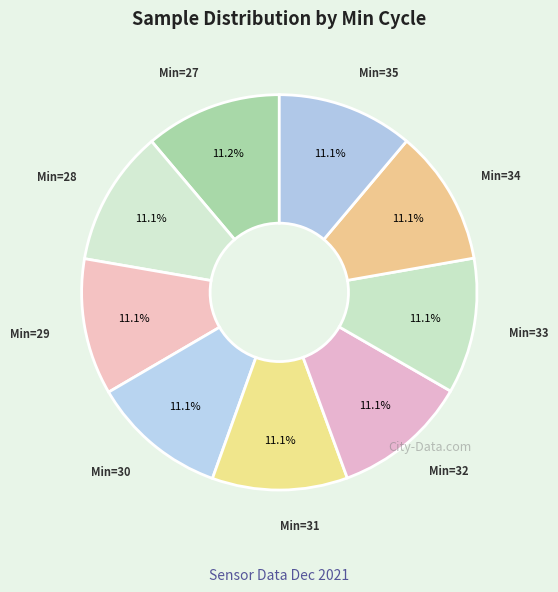

Does any single category account for the majority?

No